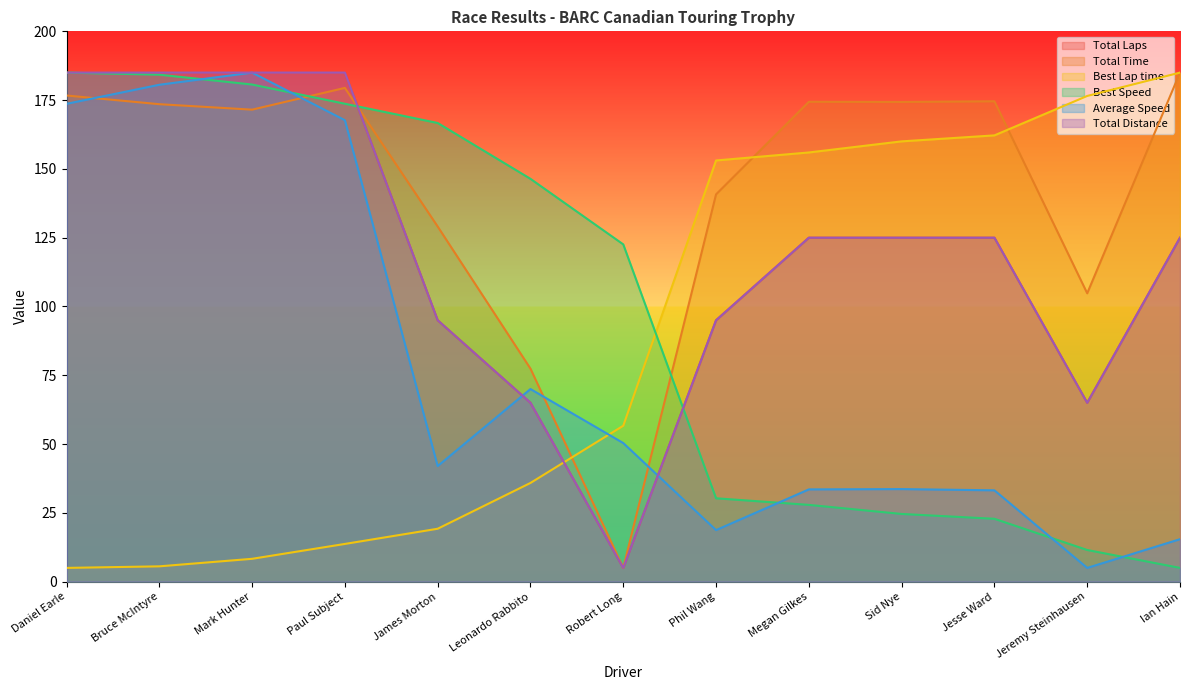

Reading left to right, extract all data points from this chart.

Total Laps: Daniel Earle=185.0	Bruce McIntyre=185.0	Mark Hunter=185.0	Paul Subject=185.0	James Morton=95.0	Leonardo Rabbito=65.0	Robert Long=5.0	Phil Wang=95.0	Megan Gilkes=125.0	Sid Nye=125.0	Jesse Ward=125.0	Jeremy Steinhausen=65.0	Ian Hain=125.0
Total Time: Daniel Earle=176.7	Bruce McIntyre=173.5	Mark Hunter=171.5	Paul Subject=179.4	James Morton=129.1	Leonardo Rabbito=77.4	Robert Long=5.0	Phil Wang=140.8	Megan Gilkes=174.4	Sid Nye=174.3	Jesse Ward=174.6	Jeremy Steinhausen=104.8	Ian Hain=185.0
Best Lap time: Daniel Earle=5.0	Bruce McIntyre=5.6	Mark Hunter=8.3	Paul Subject=13.7	James Morton=19.2	Leonardo Rabbito=35.9	Robert Long=56.7	Phil Wang=153.1	Megan Gilkes=156.0	Sid Nye=160.0	Jesse Ward=162.2	Jeremy Steinhausen=176.5	Ian Hain=185.0
Best Speed: Daniel Earle=185.0	Bruce McIntyre=184.3	Mark Hunter=180.7	Paul Subject=173.7	James Morton=166.7	Leonardo Rabbito=146.4	Robert Long=122.6	Phil Wang=30.3	Megan Gilkes=27.9	Sid Nye=24.6	Jesse Ward=22.8	Jeremy Steinhausen=11.5	Ian Hain=5.0
Average Speed: Daniel Earle=173.7	Bruce McIntyre=180.6	Mark Hunter=185.0	Paul Subject=167.7	James Morton=42.0	Leonardo Rabbito=70.0	Robert Long=50.4	Phil Wang=18.7	Megan Gilkes=33.5	Sid Nye=33.6	Jesse Ward=33.2	Jeremy Steinhausen=5.0	Ian Hain=15.4
Total Distance: Daniel Earle=185.0	Bruce McIntyre=185.0	Mark Hunter=185.0	Paul Subject=185.0	James Morton=95.0	Leonardo Rabbito=65.0	Robert Long=5.0	Phil Wang=95.0	Megan Gilkes=125.0	Sid Nye=125.0	Jesse Ward=125.0	Jeremy Steinhausen=65.0	Ian Hain=125.0